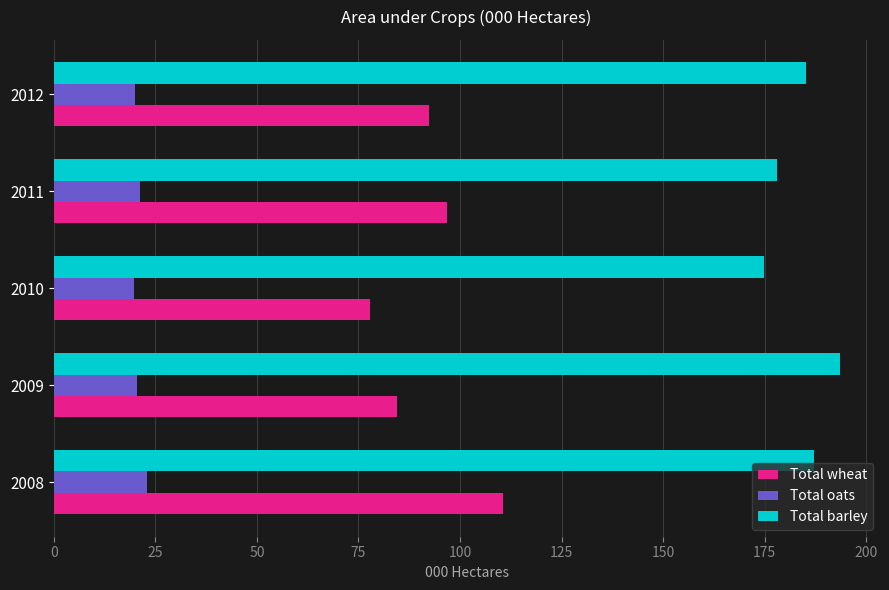

Which category has the highest value across all series?

2009